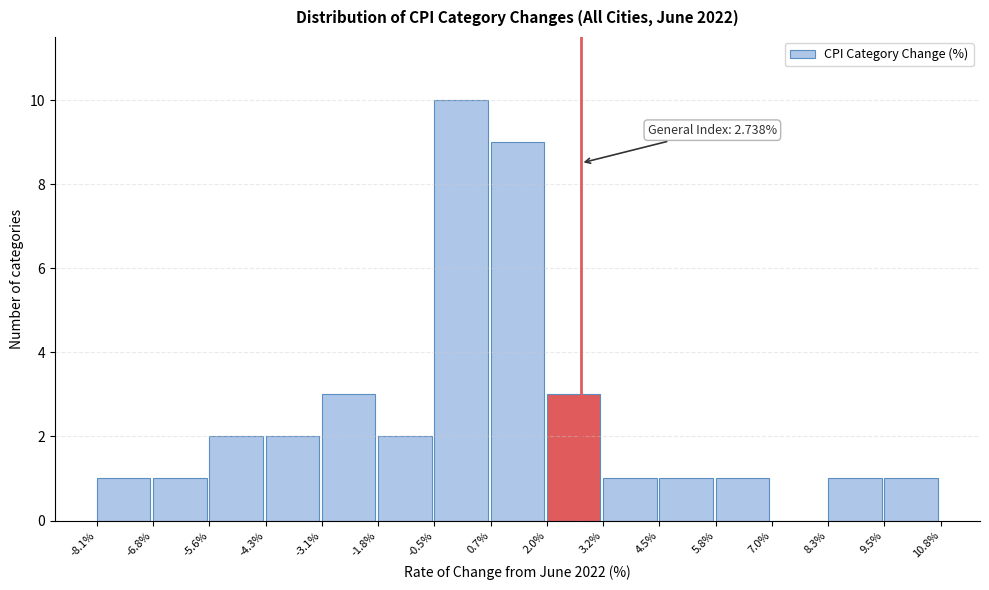

Which range on the x-axis has the tallest bar?

-0.5% to 0.7%